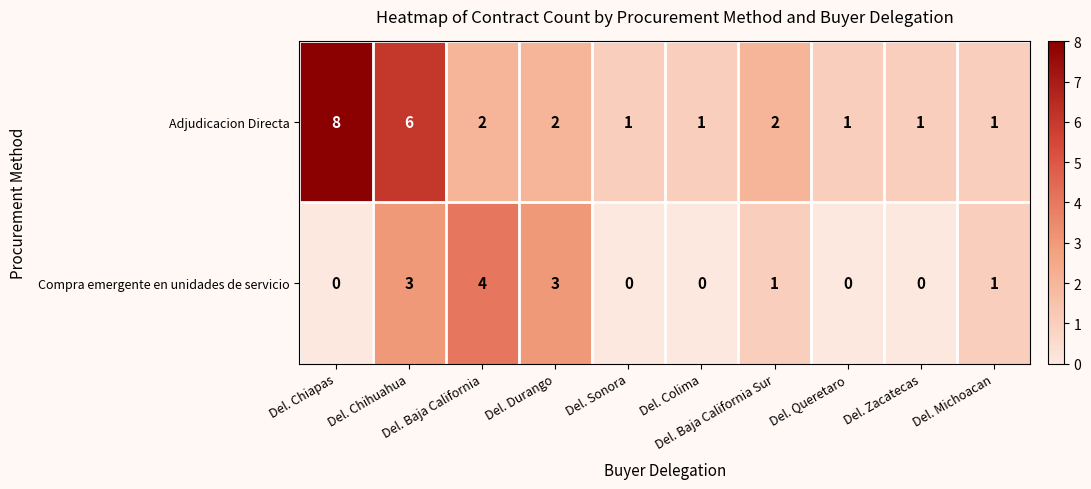

What is the difference between the second highest and minimum values in the Compra emergente en unidades de servicio series?

3